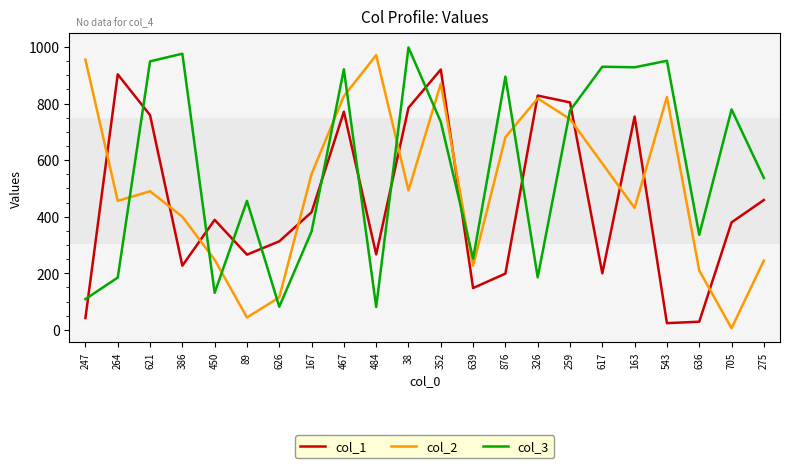

Is it true that col_1 equals 903 at 264?

True